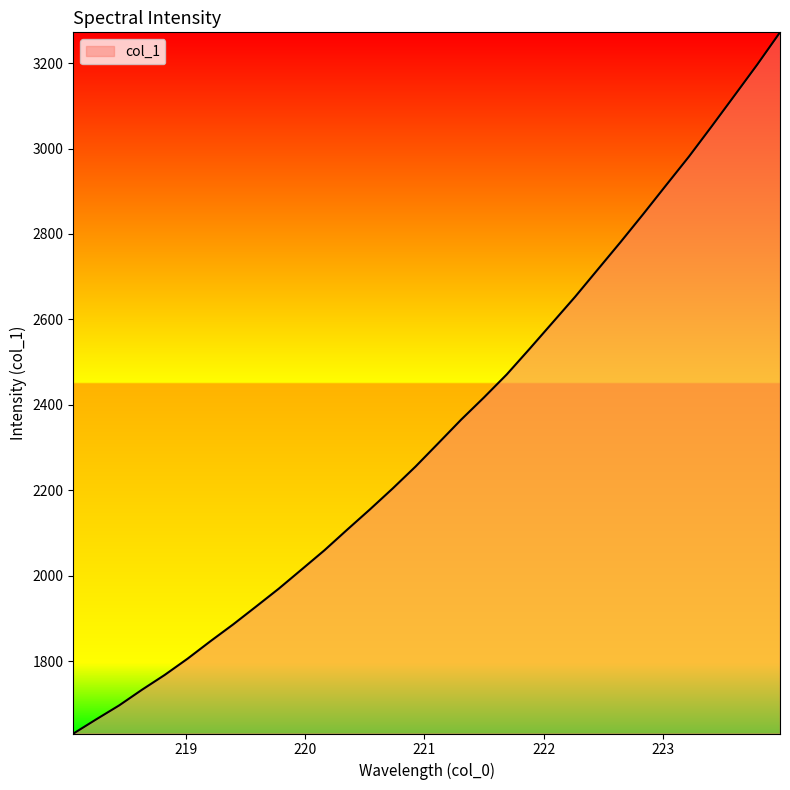

What is the difference between the maximum and minimum values?

1641.8